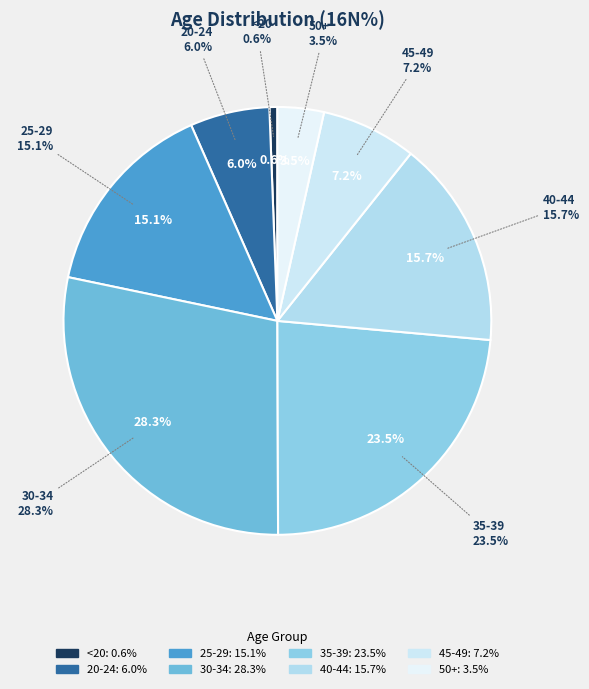

To the nearest percent, what portion does 40-44 represent?

16%